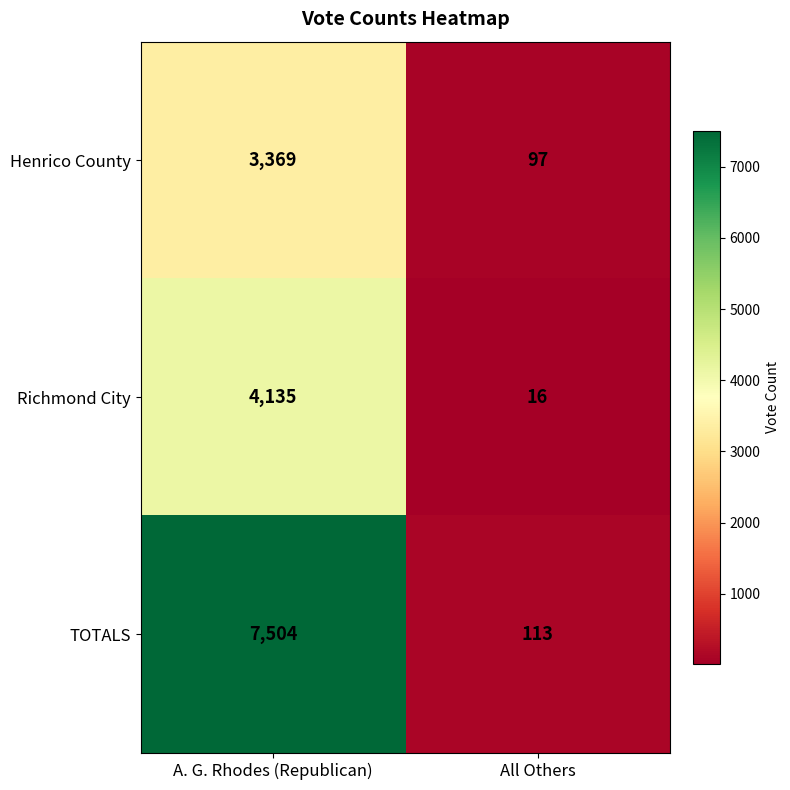

How many values in the Richmond City series are below 4135?

1